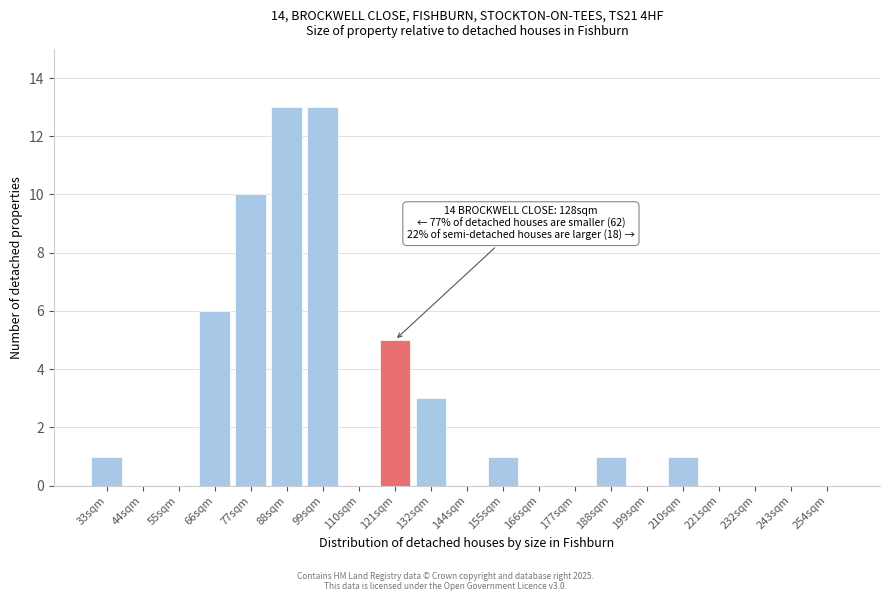

Reading left to right, what are all the values shown in this chart?

33sqm=1	44sqm=0	55sqm=0	66sqm=6	77sqm=10	88sqm=13	99sqm=13	110sqm=0	121sqm=5	132sqm=3	144sqm=0	155sqm=1	166sqm=0	177sqm=0	188sqm=1	199sqm=0	210sqm=1	221sqm=0	232sqm=0	243sqm=0	254sqm=0